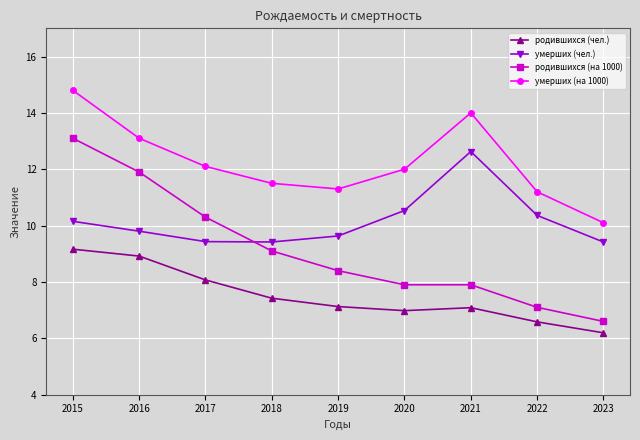

At which category does умерших (чел.) reach its first local peak?

2021